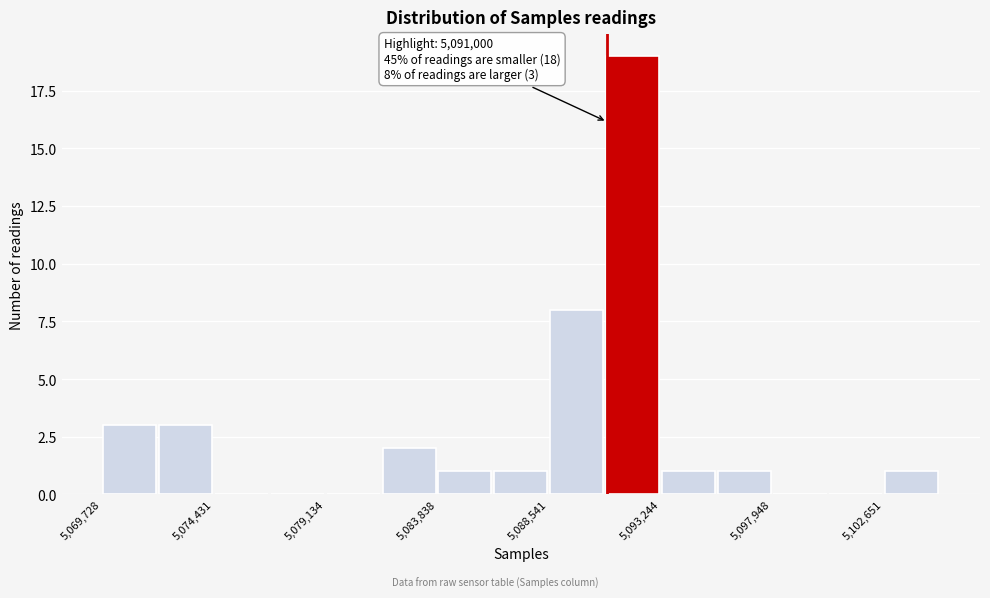

Over which range of the x-axis is the bar tallest?

5091000 to 5093000